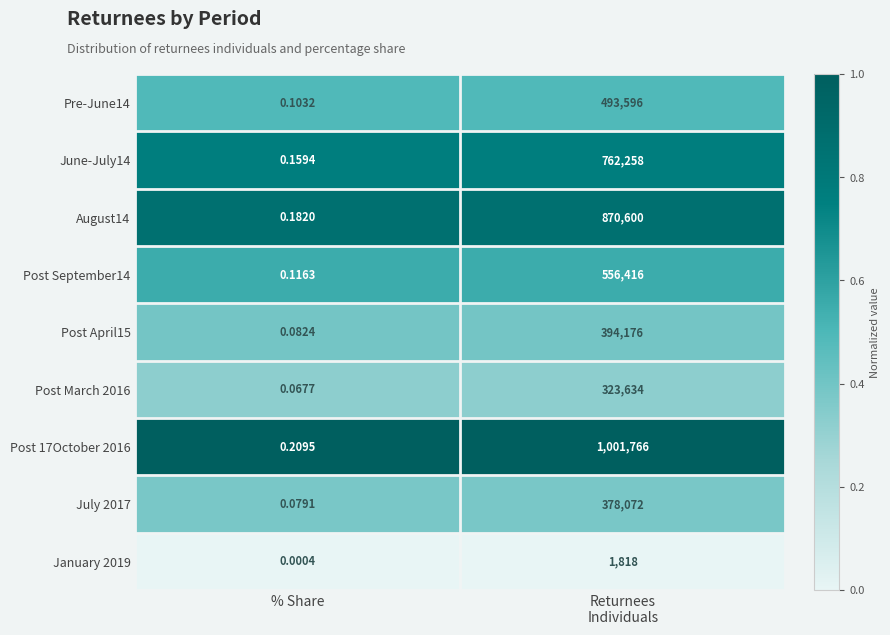

At how many categories does at least one series exceed 0?

2